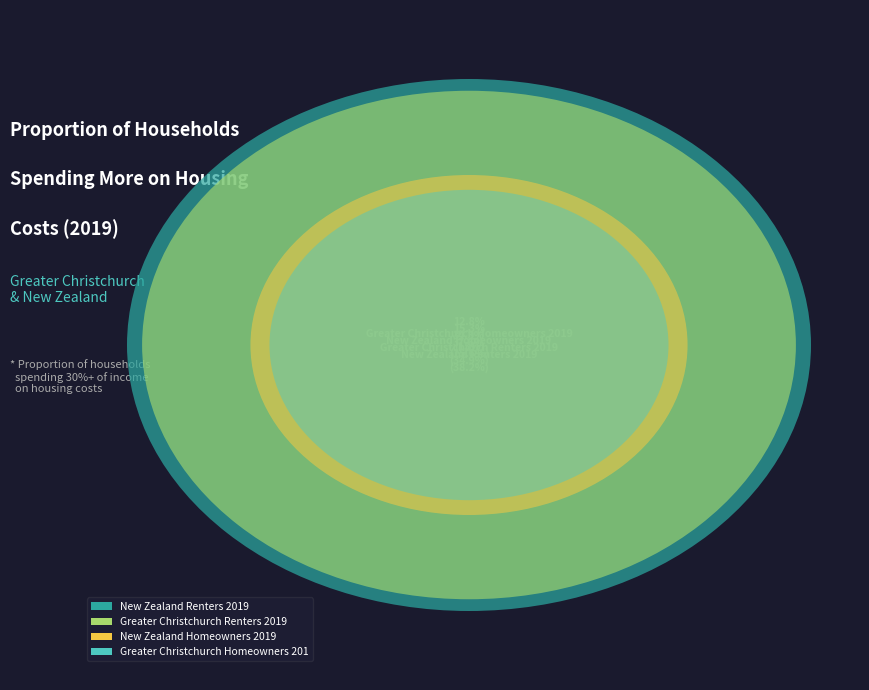

Do New Zealand Homeowners 2019 and Greater Christchurch Homeowners 2019 together represent more than half of the pie?

No